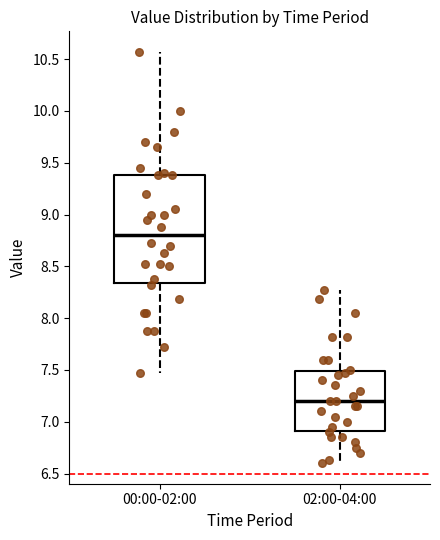

Which box has the lowest median line?

02:00-04:00